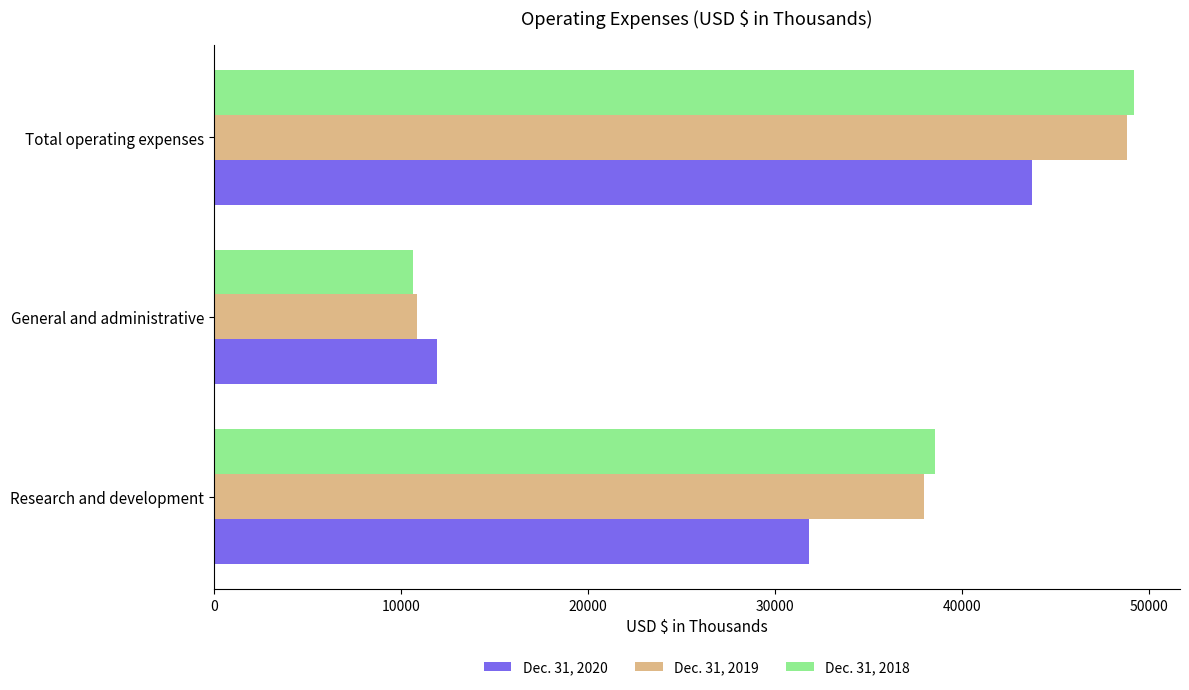

Rank the series at Total operating expenses from lowest to highest value.

Dec. 31, 2020, Dec. 31, 2019, Dec. 31, 2018